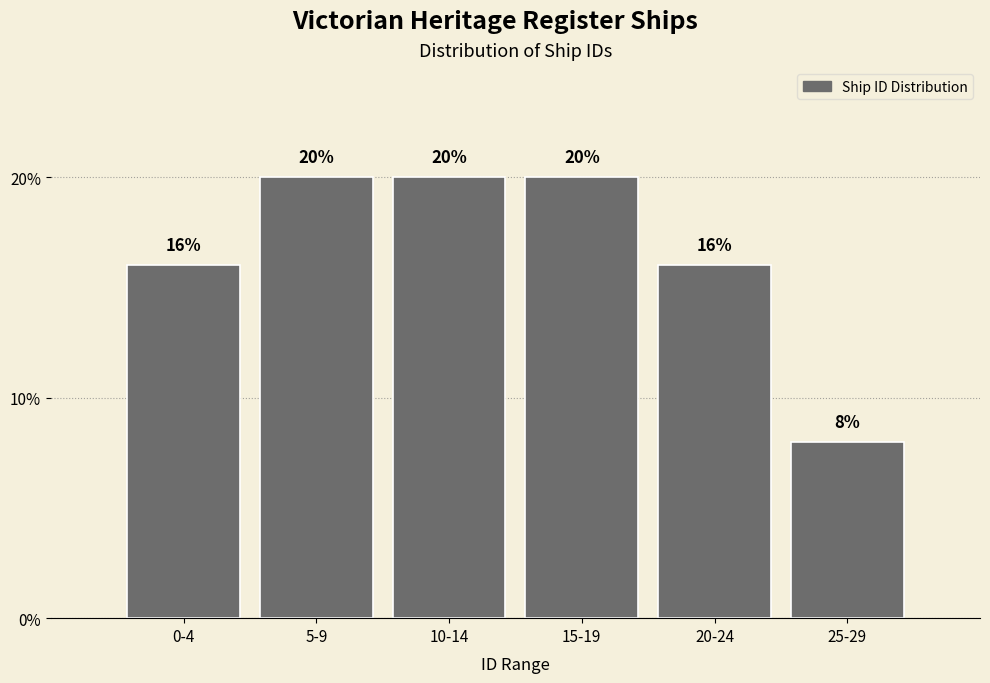

Reading left to right, extract all data points from this chart.

16	20	20	20	16	8